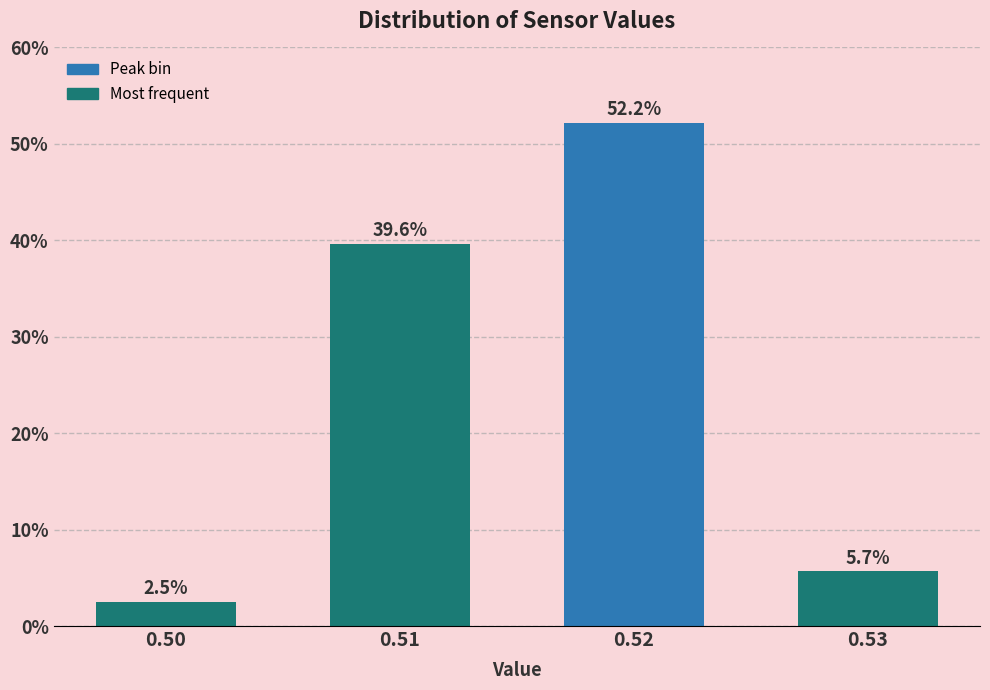

Reading left to right, what are all the values shown in this chart?

0.50=2.5	0.51=39.6	0.52=52.2	0.53=5.7